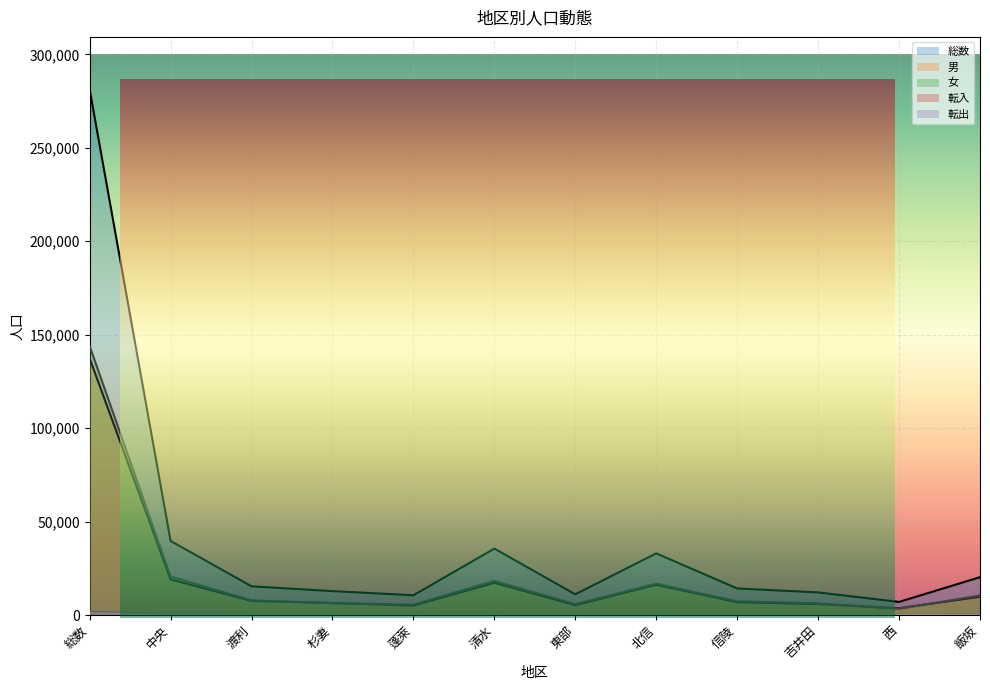

Is it true that 総数 equals 21898 at 杉妻?

False